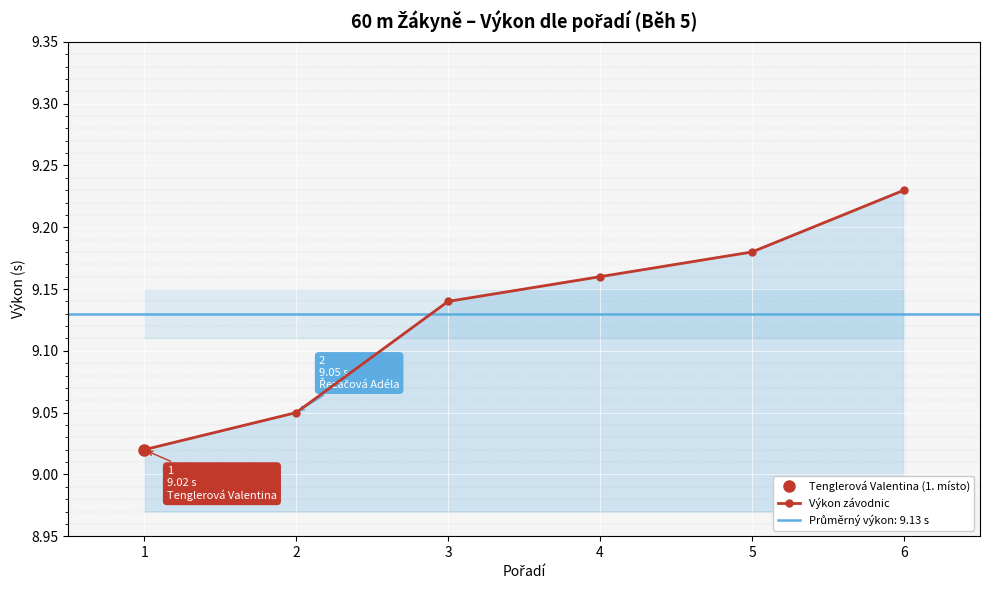

At which category does the chart reach its peak across all series?

6